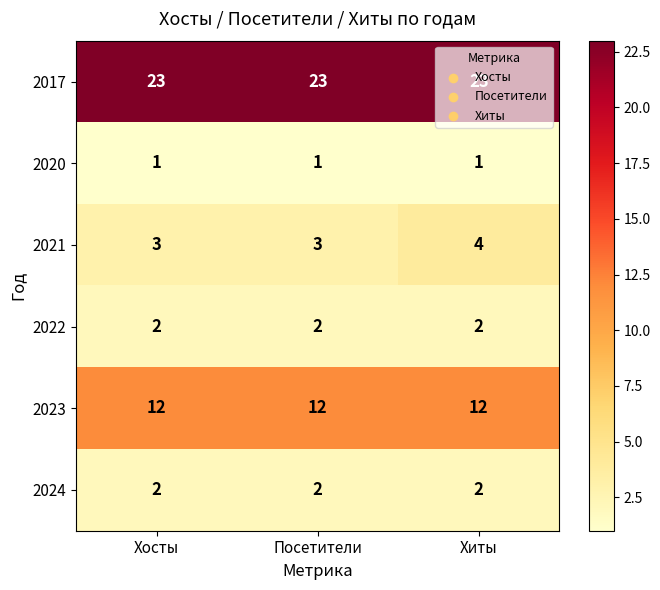

At which category is the sum across all series the highest?

Хиты